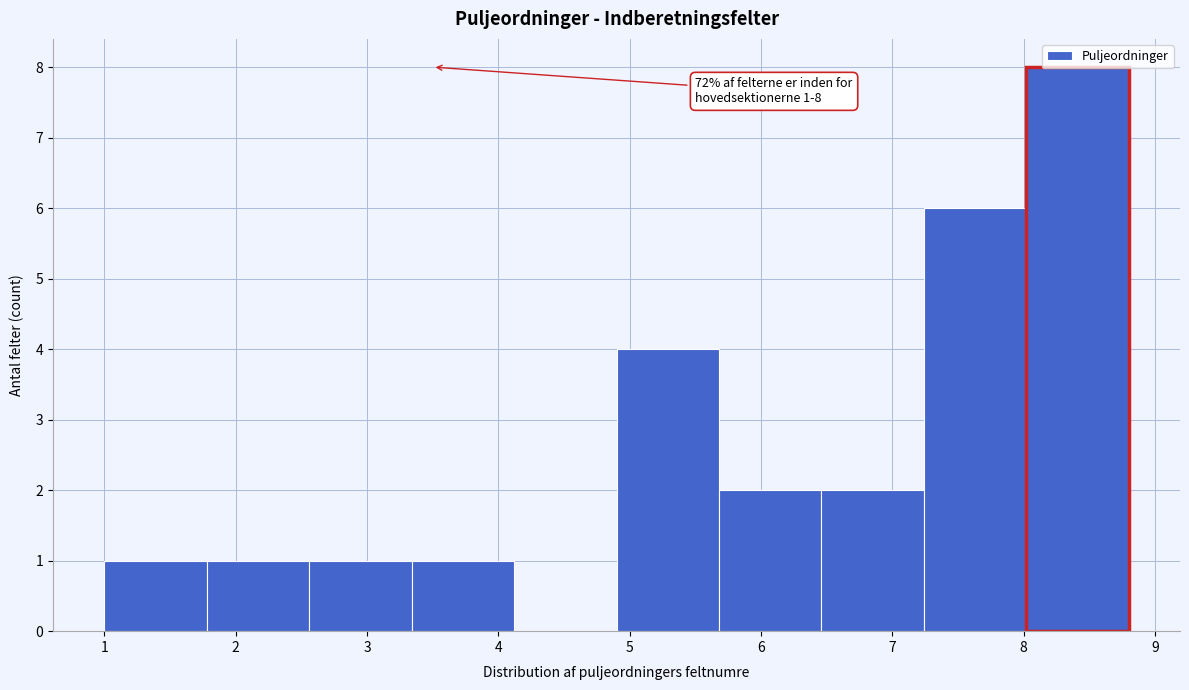

Over which range of the x-axis is the bar tallest?

8.02 to 8.80